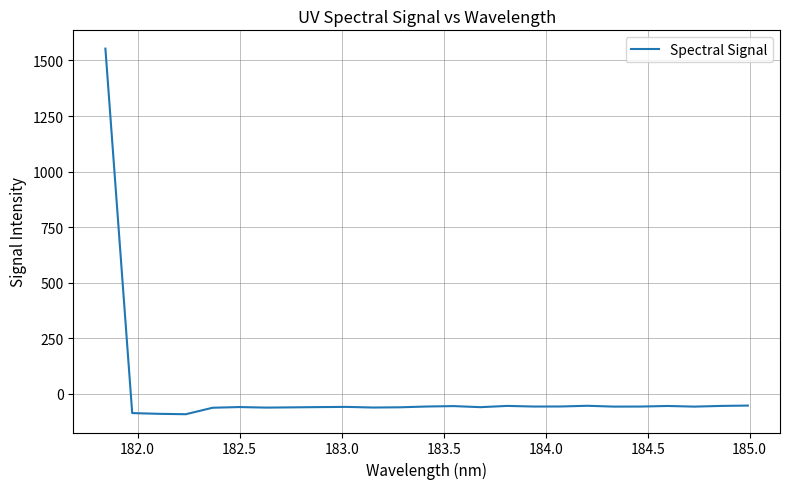

What is the difference between the maximum and minimum values?

1644.5